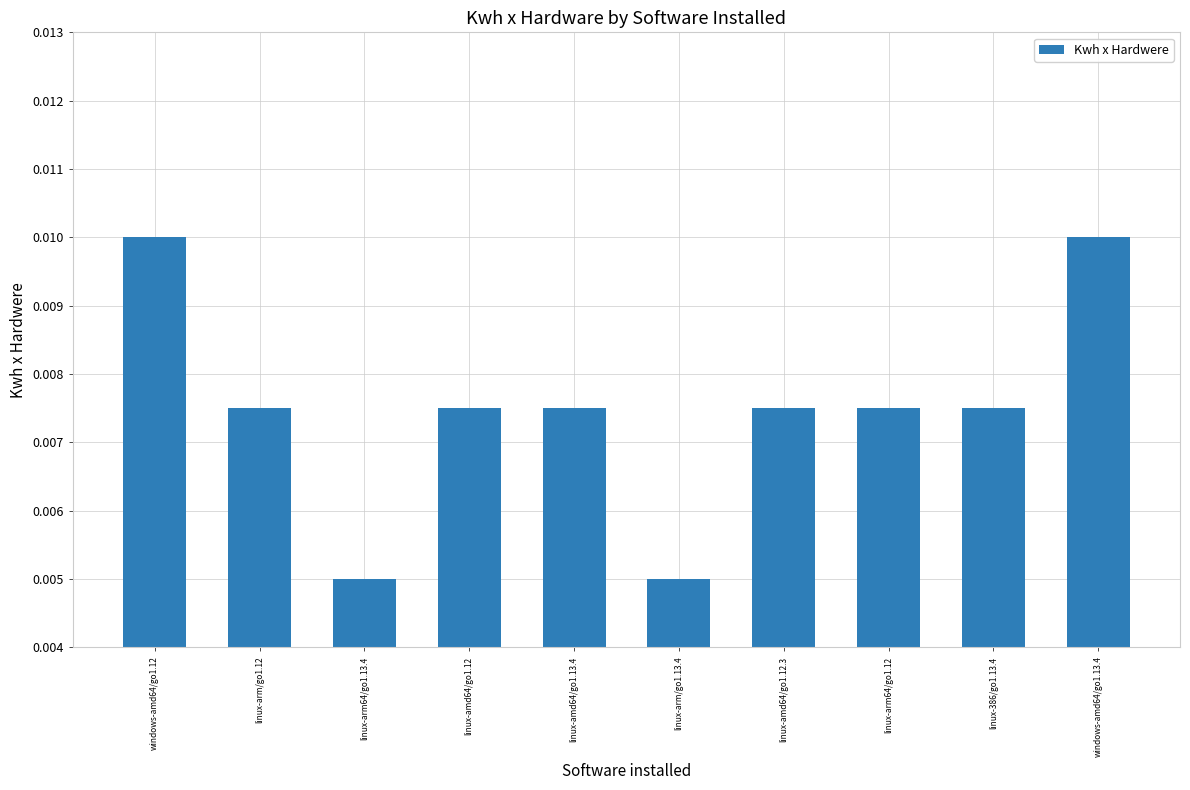

How many values are between 0 and 1?

10